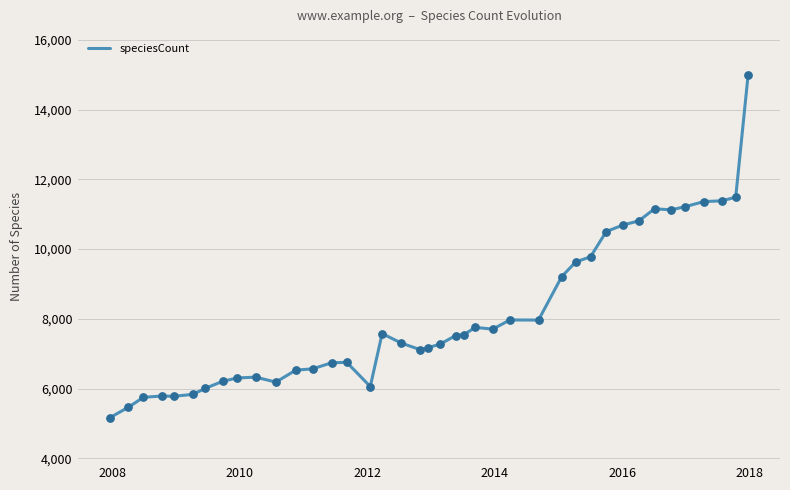

What is the smallest value displayed?

5172